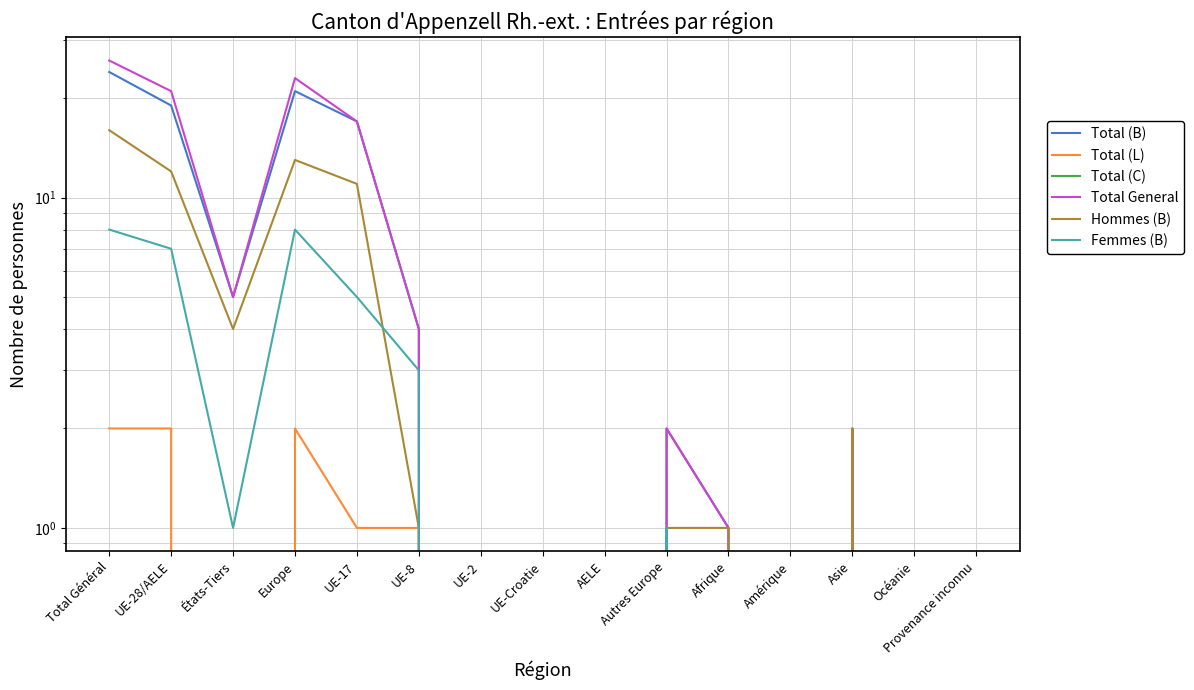

What position from the right is UE-Croatie?

8